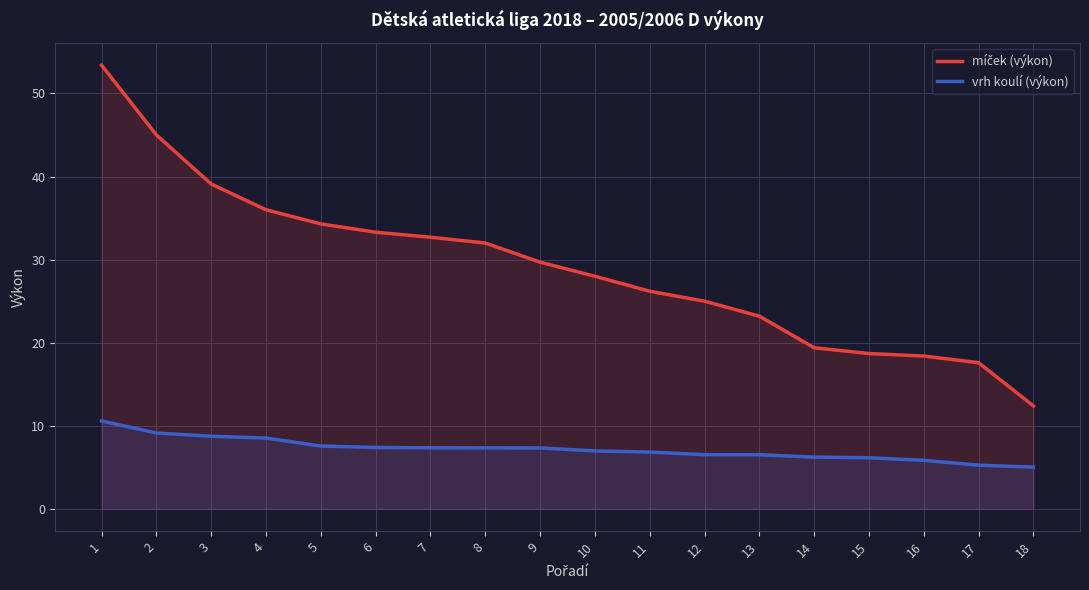

At which category is the sum across all series the highest?

1